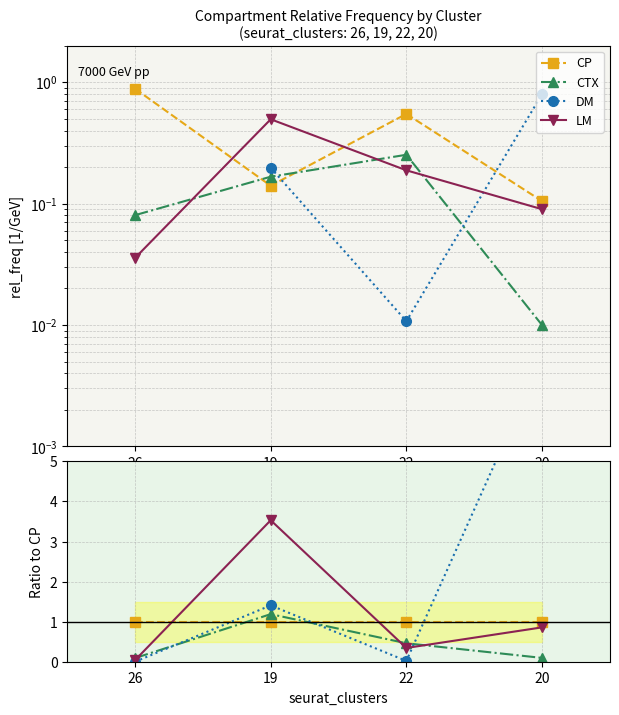

Which series ends up on top after the final intersection of CTX and DM?

DM